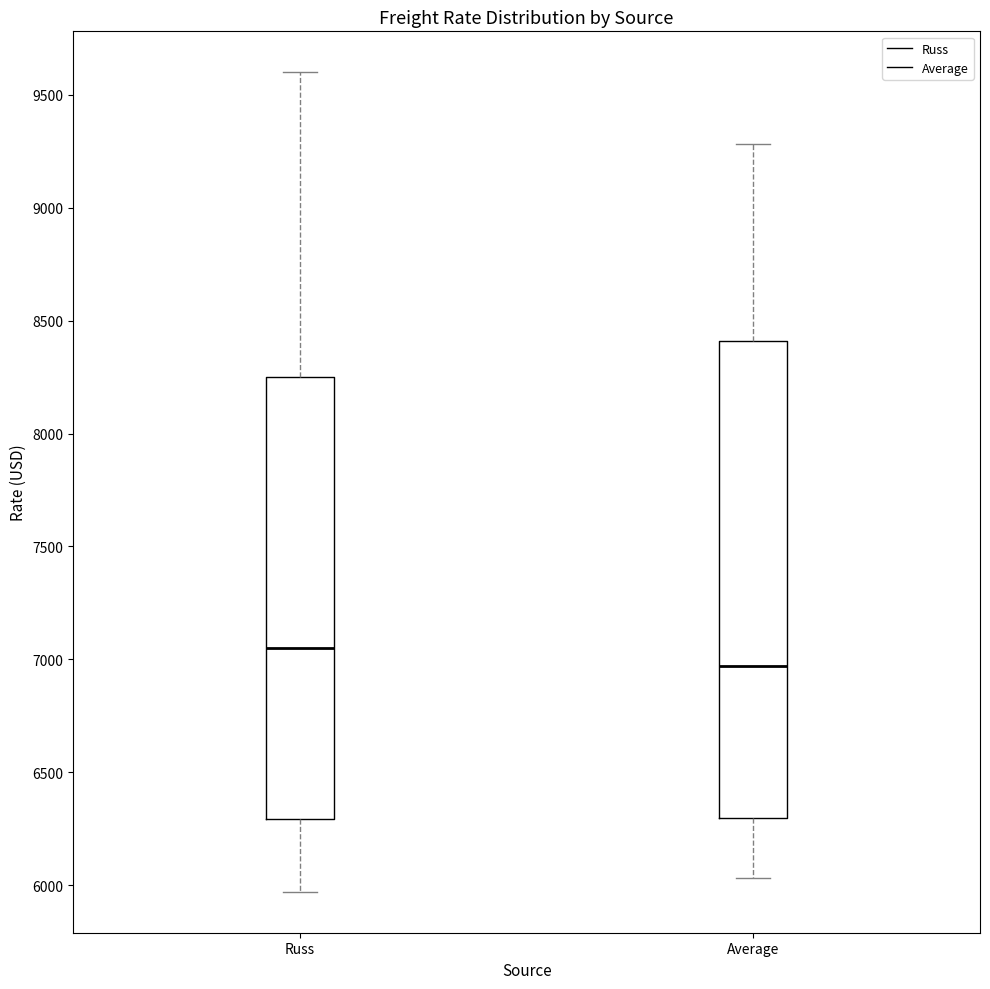

Reading left to right, read every box against the y-axis: the position of its median line, the range the box covers, and the ends of its whiskers. The values are not printed on the chart, so give them approximately, as read against the axis.

Russ: median 7050, box 6300 to 8250, whiskers 5950 to 9600
Average: median 6950, box 6300 to 8400, whiskers 6050 to 9300